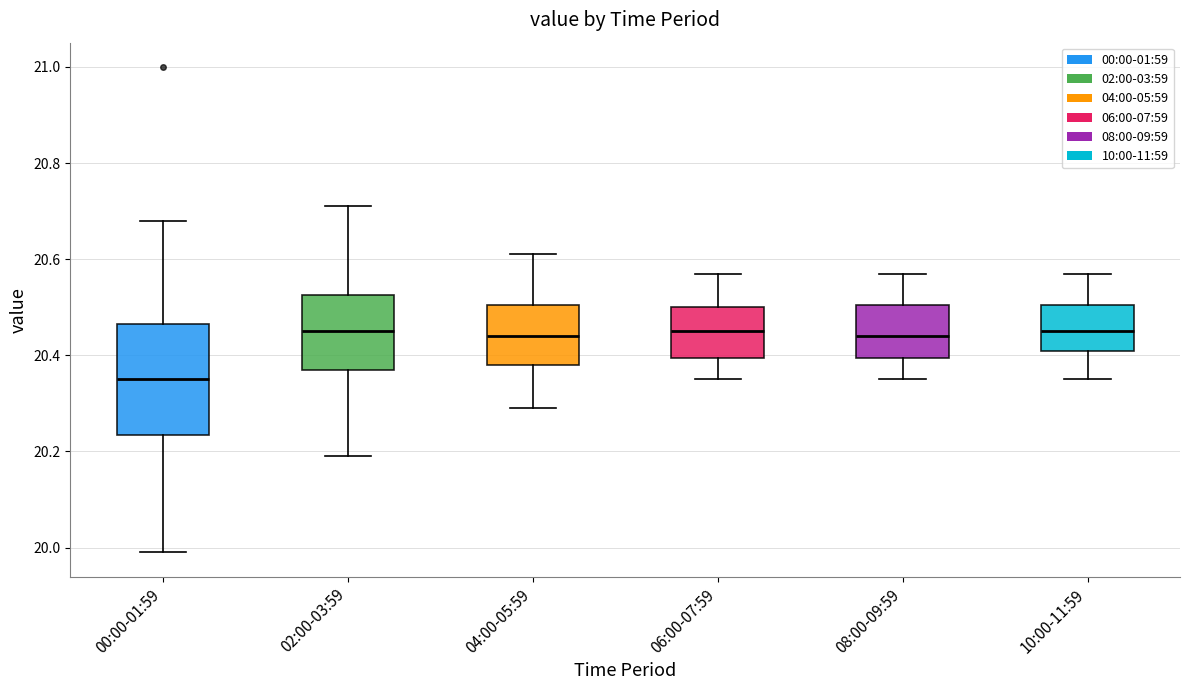

Which box has the lowest median line?

00:00-01:59